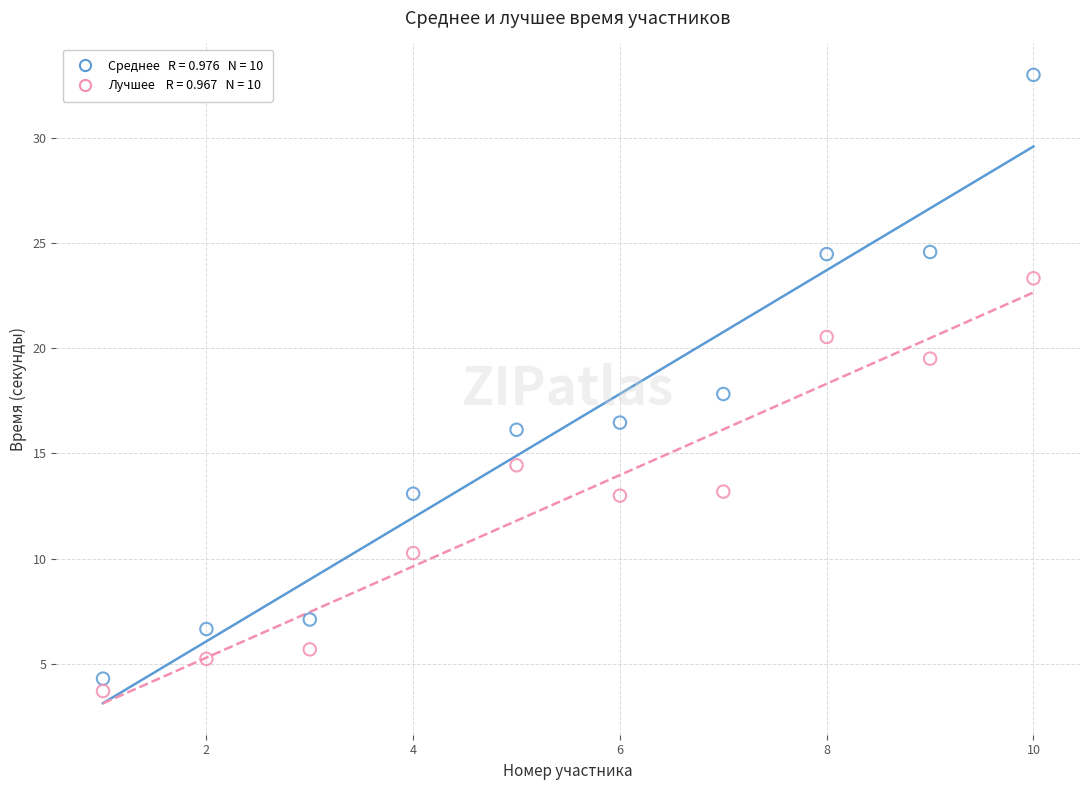

Across all data points, what is the range of Y values (max minus min)?

29.3